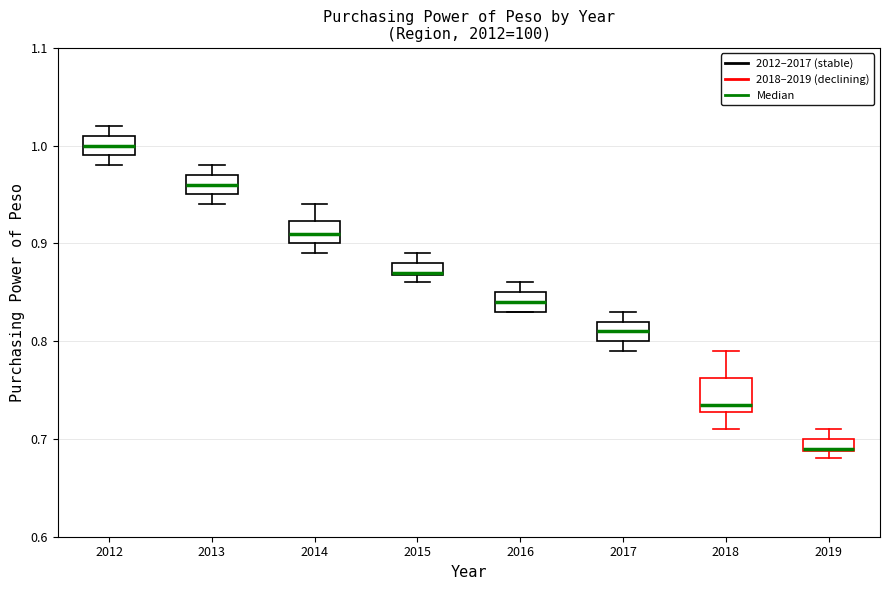

Which box's median line is the lowest?

2019